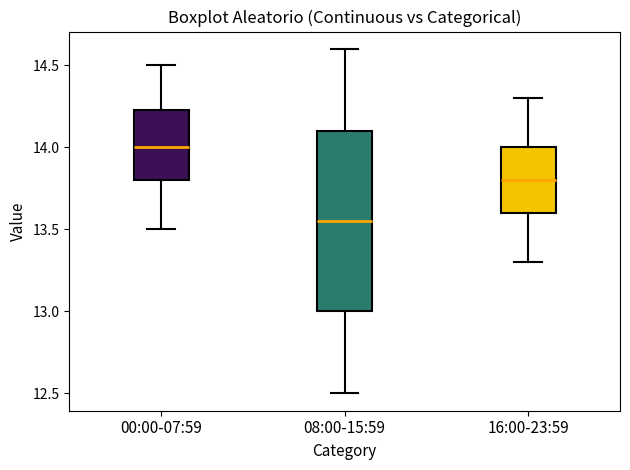

Which box has the highest median line?

00:00-07:59